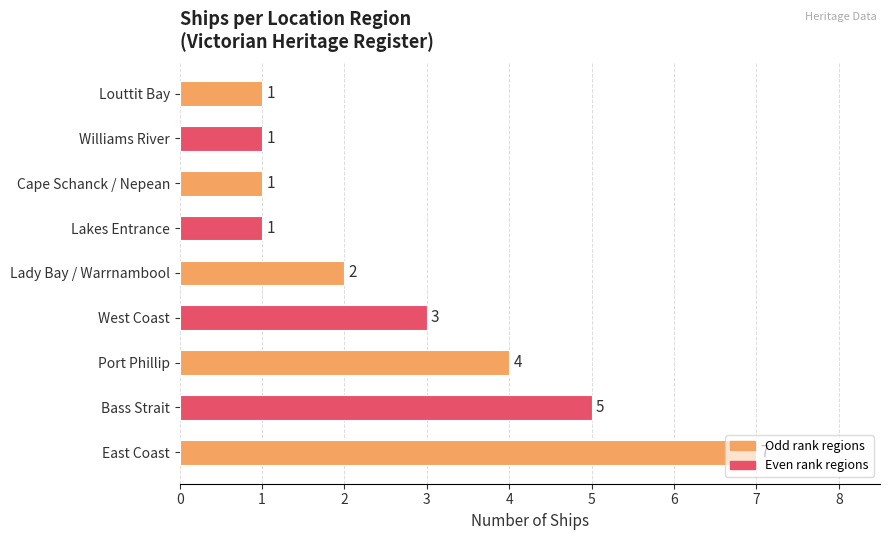

At which label is the value closest to 4?

Port Phillip